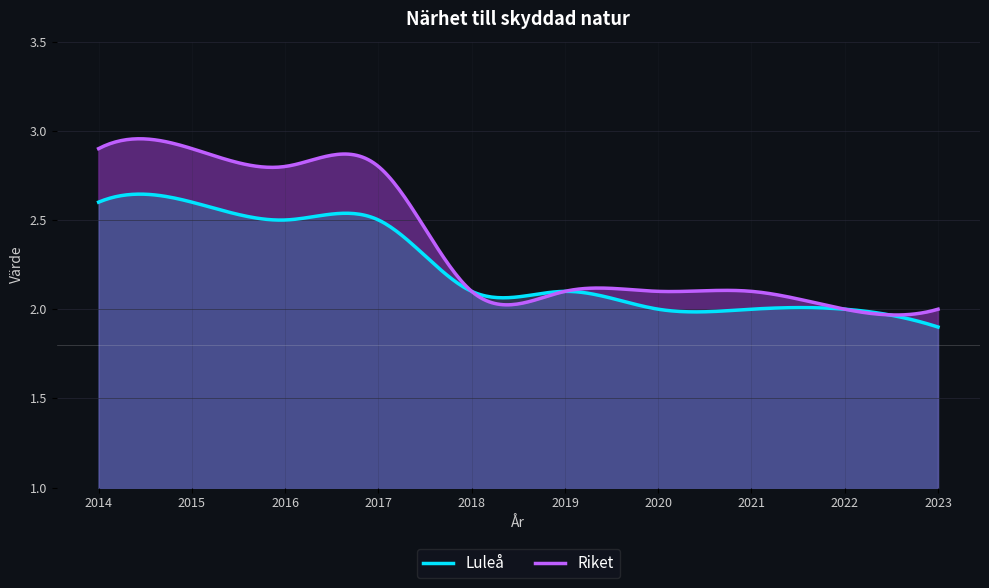

List the series in order of their peak value, lowest first.

Luleå, Riket